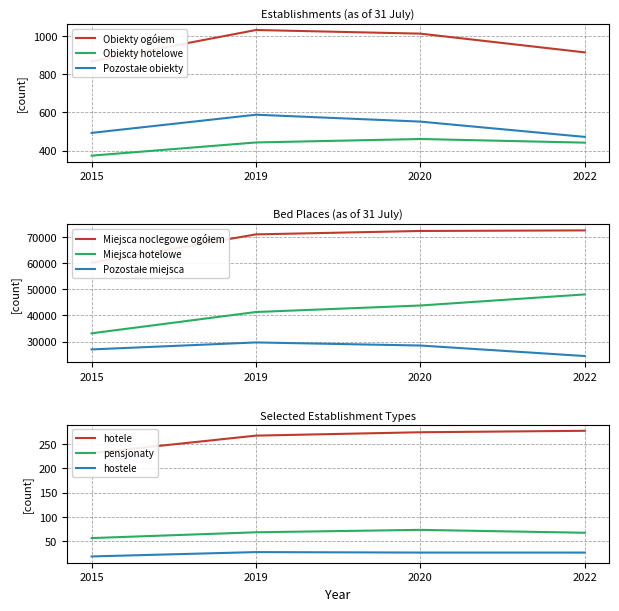

True or false: Obiekty ogółem and Obiekty hotelowe cross at least once.

False